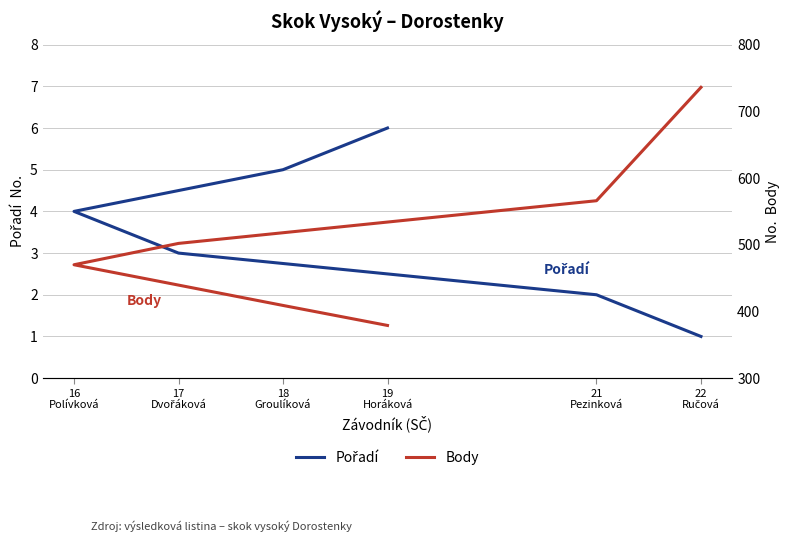

Reading right to left, what are all the values shown in this chart?

Pořadí: 19
Horáková=6	18
Groulíková=5	16
Polívková=4	17
Dvořáková=3	21
Pezinková=2	22
Ručová=1
Body: 19
Horáková=379	18
Groulíková=409	16
Polívková=470	17
Dvořáková=502	21
Pezinková=566	22
Ručová=736